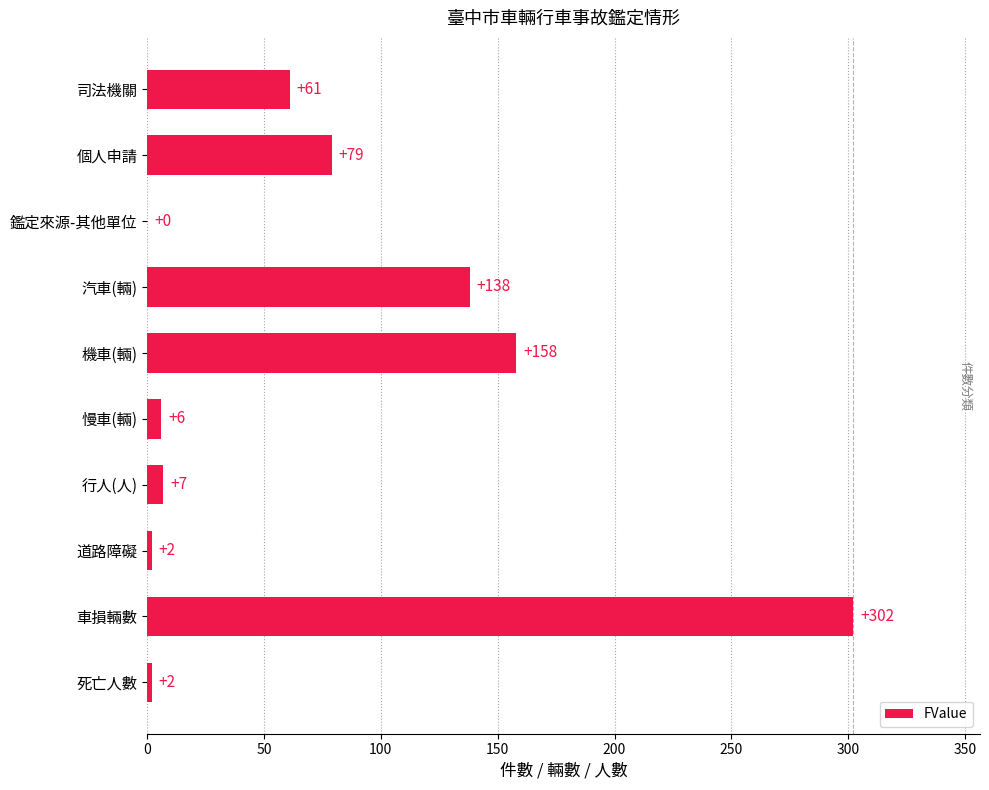

Reading top to bottom, extract all data points from this chart.

司法機關=61	個人申請=79	鑑定來源-其他單位=0	汽車(輛)=138	機車(輛)=158	慢車(輛)=6	行人(人)=7	道路障礙=2	車損輛數=302	死亡人數=2